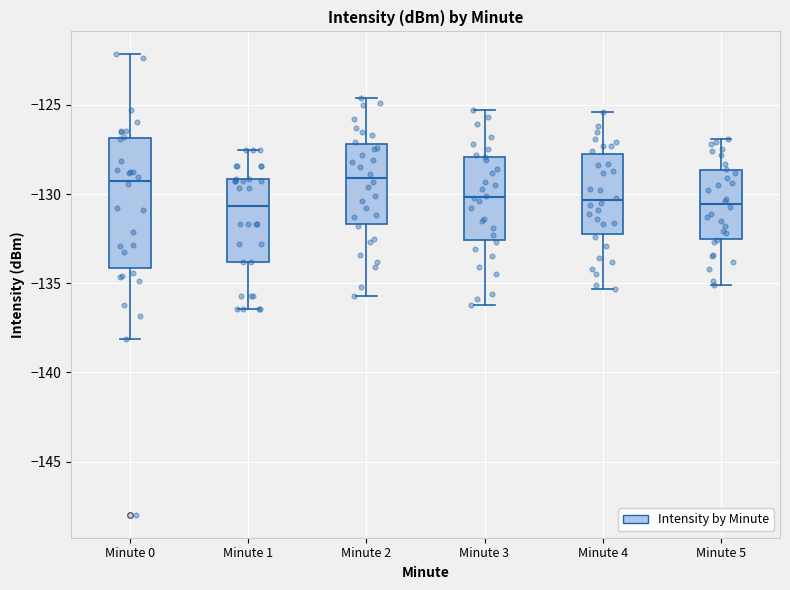

Reading left to right, read every box against the y-axis: the position of its median line, the range the box covers, and the ends of its whiskers. The values are not printed on the chart, so give them approximately, as read against the axis.

Minute 0: median -129.0, box -134.0 to -127.0, whiskers -138.0 to -122.0
Minute 1: median -130.5, box -134.0 to -129.0, whiskers -136.5 to -127.5
Minute 2: median -129.0, box -131.5 to -127.0, whiskers -135.5 to -124.5
Minute 3: median -130.0, box -132.5 to -128.0, whiskers -136.0 to -125.5
Minute 4: median -130.5, box -132.0 to -128.0, whiskers -135.5 to -125.5
Minute 5: median -130.5, box -132.5 to -128.5, whiskers -135.0 to -127.0